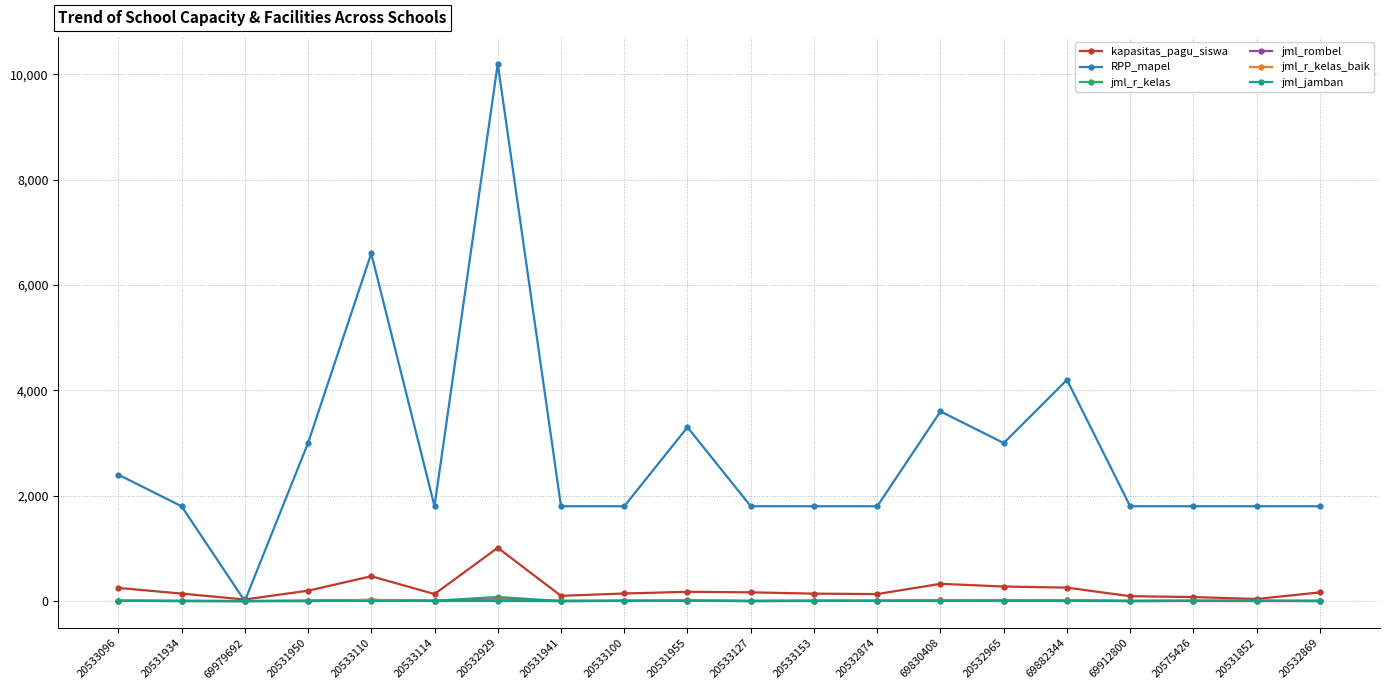

At which label does kapasitas_pagu_siswa reach its peak?

20532929